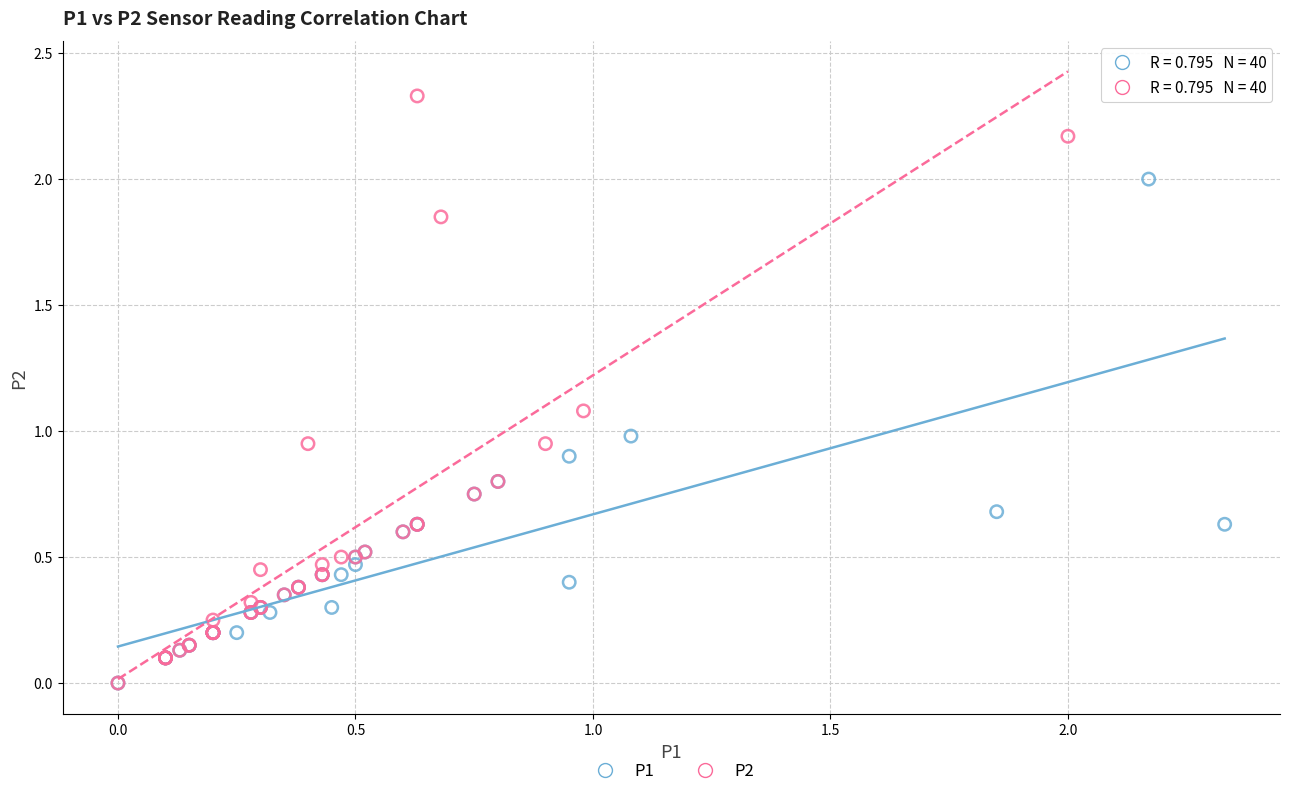

Which series has the largest Y range (max minus min)?

P2